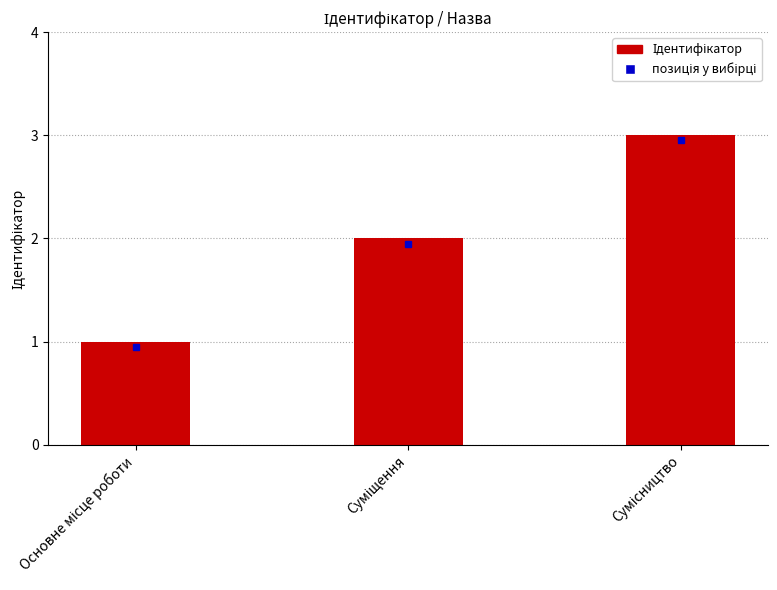

What is the maximum value shown in the chart?

3